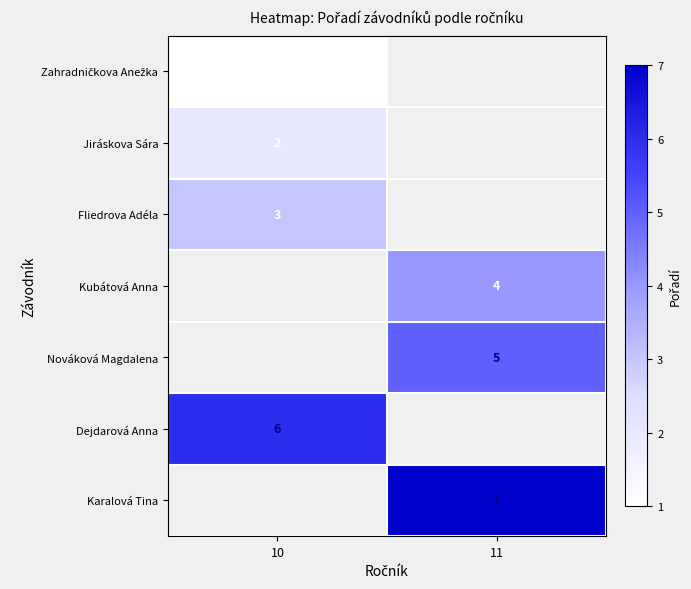

Is the value of Karalová Tina at 11 greater than the value of Kubátová Anna at 11?

Yes